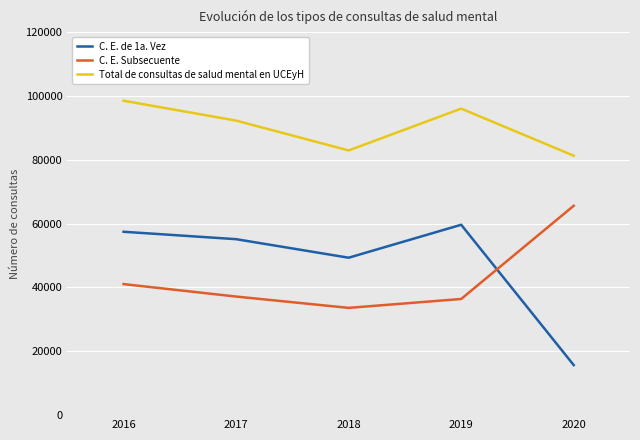

True or false: Total de consultas de salud mental en UCEyH and C. E. de 1a. Vez cross at least once.

False